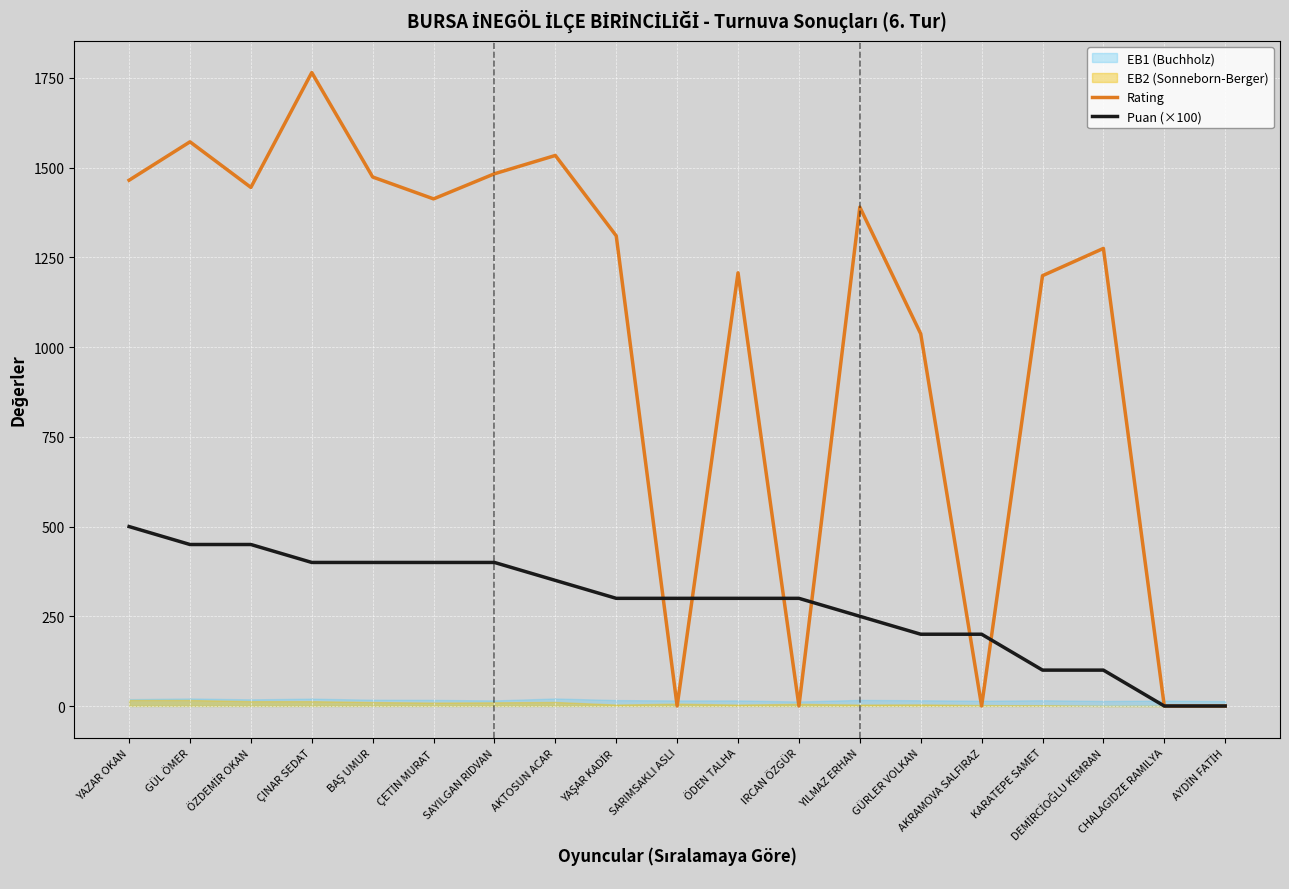

How many intersections are there between Puan (×100) and Rating?

6